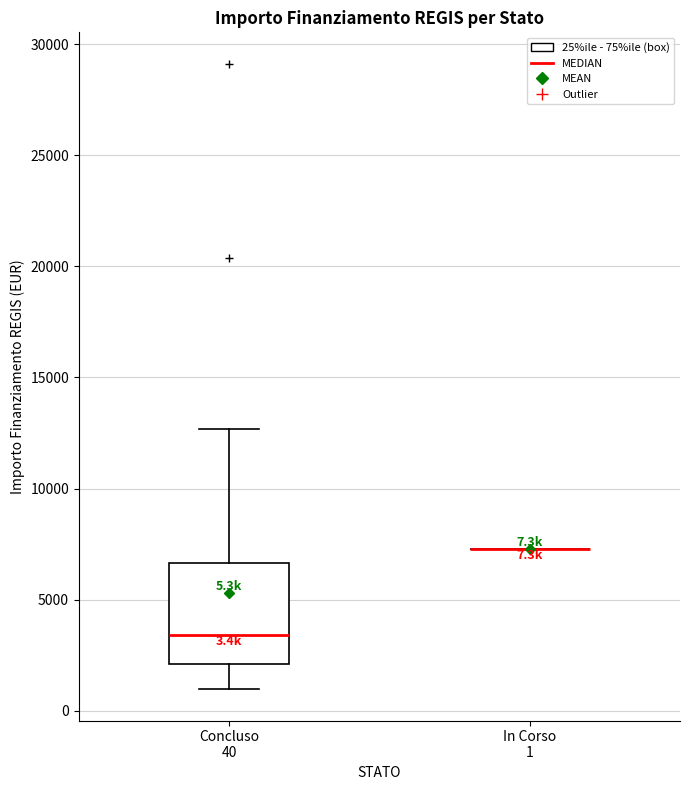

Which box is the tallest, from its lower edge to its upper edge?

Concluso 40